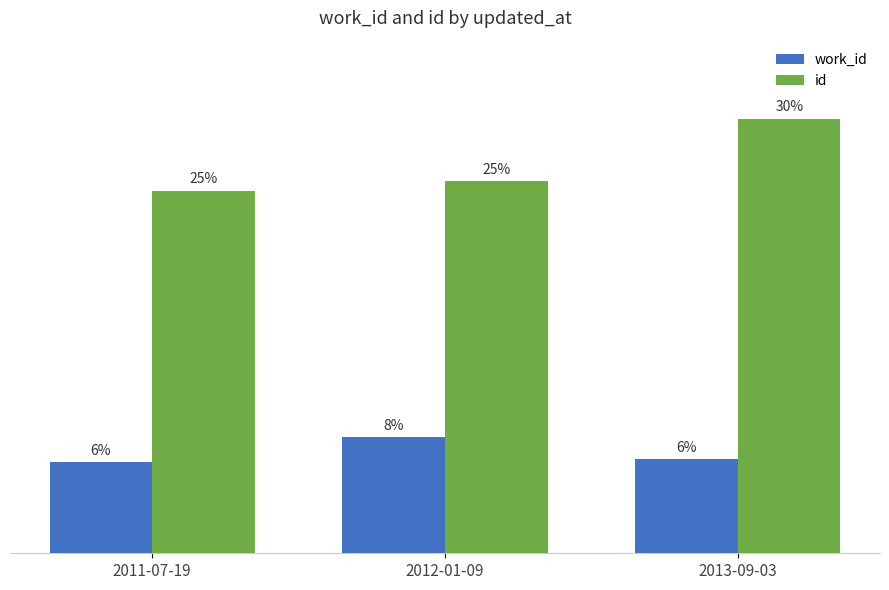

What is the sum of all id values?

61001